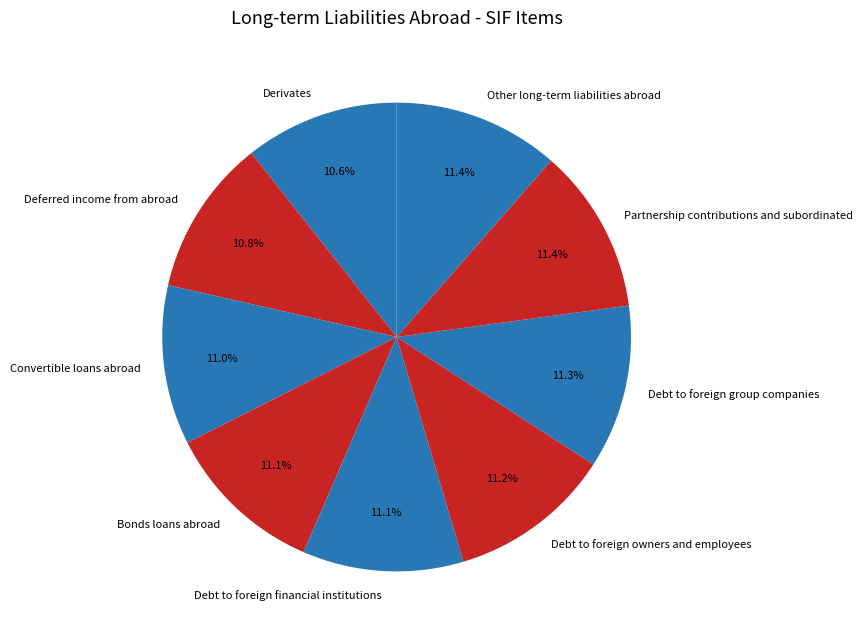

To the nearest percent, what is the average slice percentage?

11%